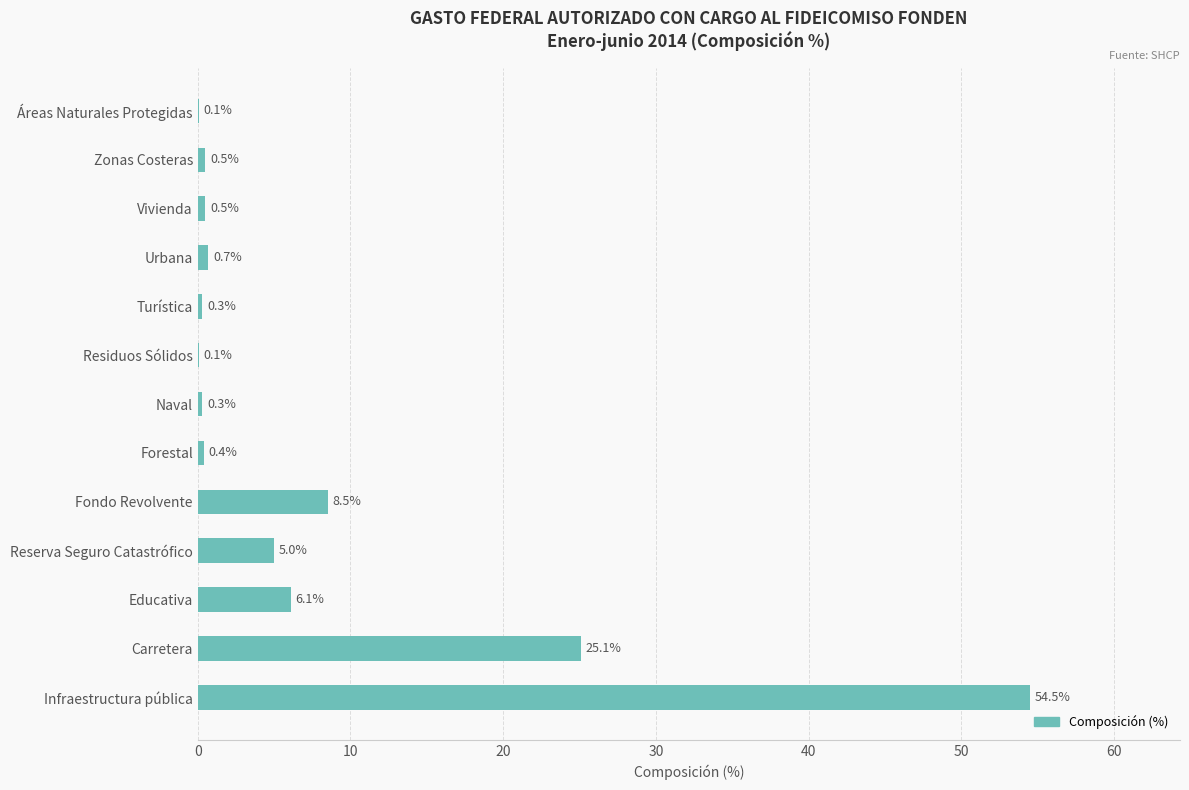

The chart shows a value of 1.9 at Educativa. True or false?

False